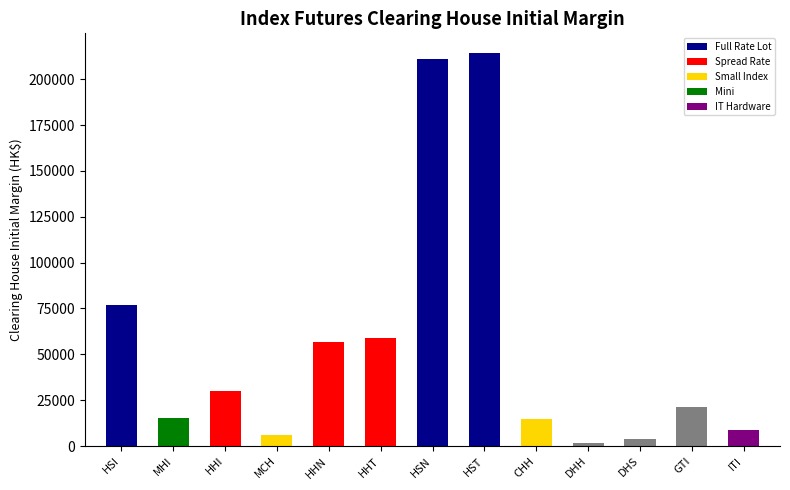

What is the difference between the maximum and second lowest values?

210180